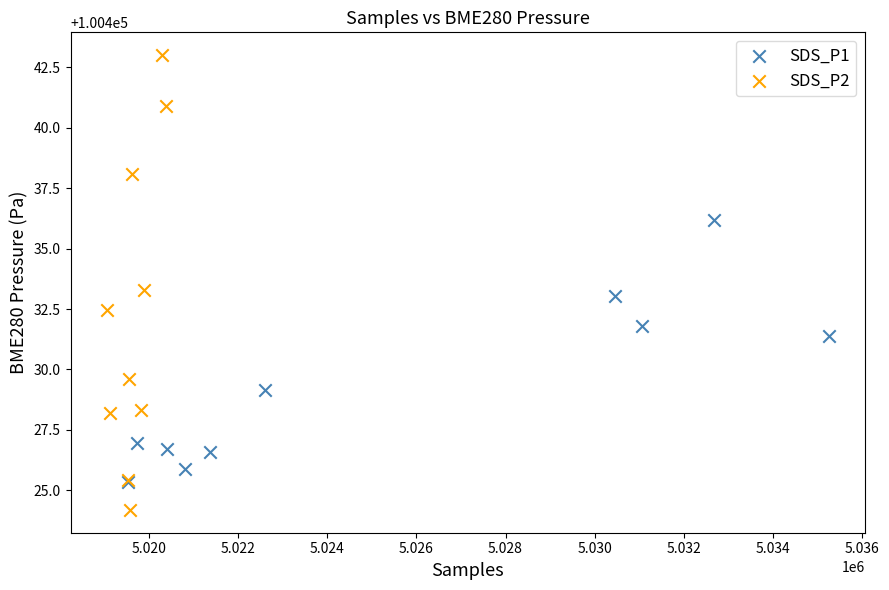

Which series reaches the minimum Y coordinate?

SDS_P2